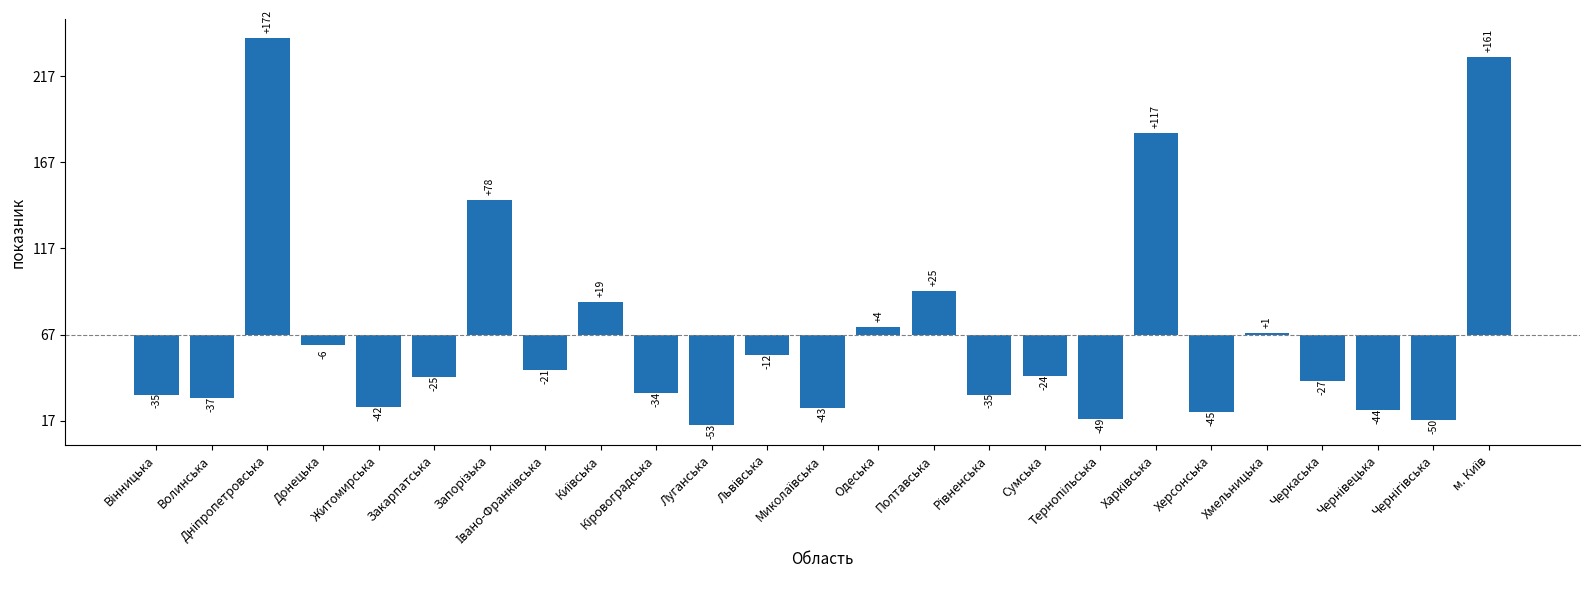

What is the change in value from Кіровоградська to Полтавська?

+59.0